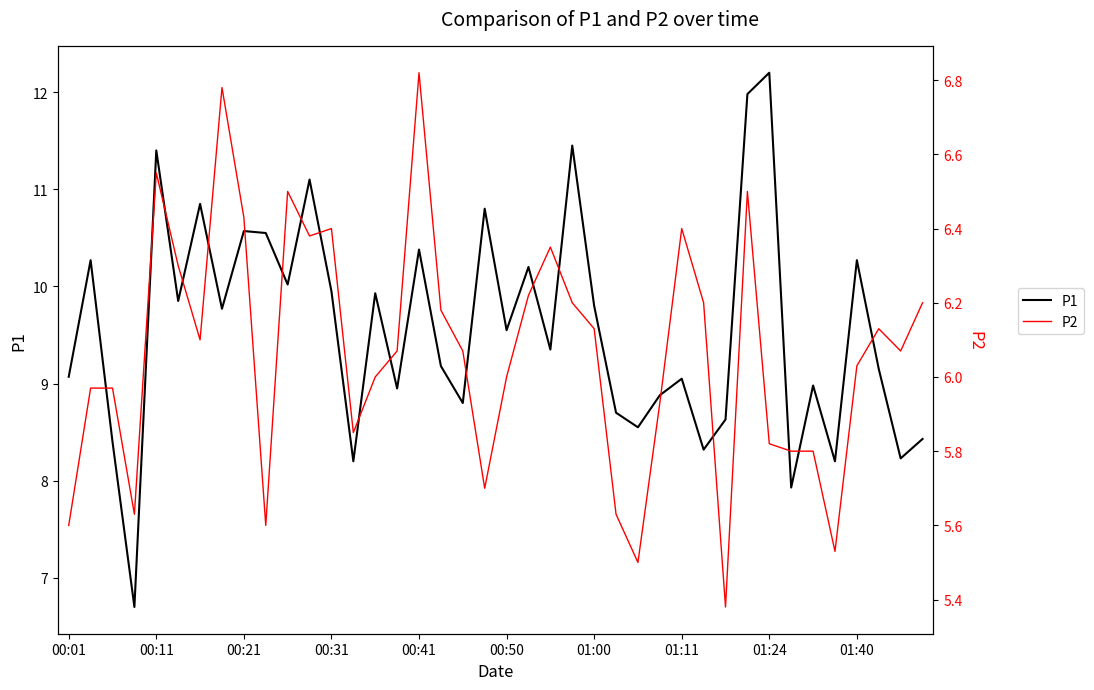

Reading left to right, transcribe all the data shown in this chart.

P1: 9.1	10.3	8.4	6.7	11.4	9.8	10.8	9.8	10.6	10.6	10.0	11.1	9.9	8.2	9.9	8.9	10.4	9.2	8.8	10.8	9.6	10.2	9.3	11.4	9.8	8.7	8.6	8.9	9.1	8.3	8.6	12.0	12.2	7.9	9.0	8.2	10.3	9.2	8.2	8.4
P2: 5.6	6.0	6.0	5.6	6.5	6.3	6.1	6.8	6.4	5.6	6.5	6.4	6.4	5.8	6.0	6.1	6.8	6.2	6.1	5.7	6.0	6.2	6.3	6.2	6.1	5.6	5.5	5.9	6.4	6.2	5.4	6.5	5.8	5.8	5.8	5.5	6.0	6.1	6.1	6.2